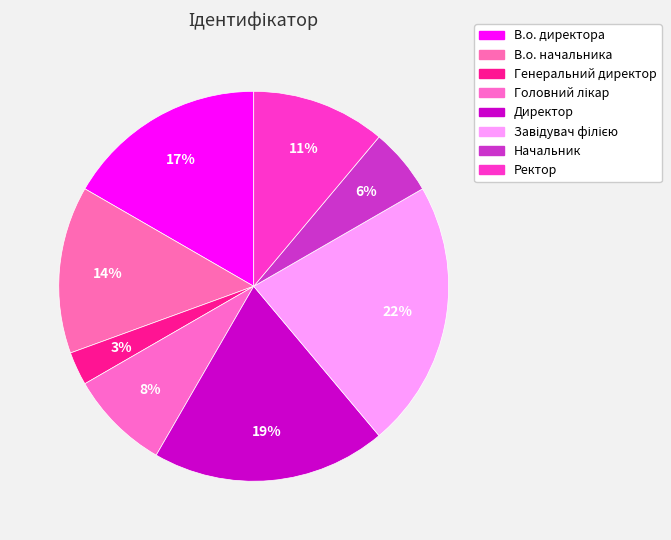

To the nearest percent, what portion does В.о. начальника represent?

14%